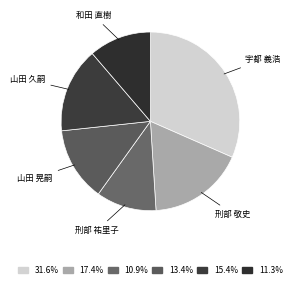

Is there a majority slice in this chart?

No